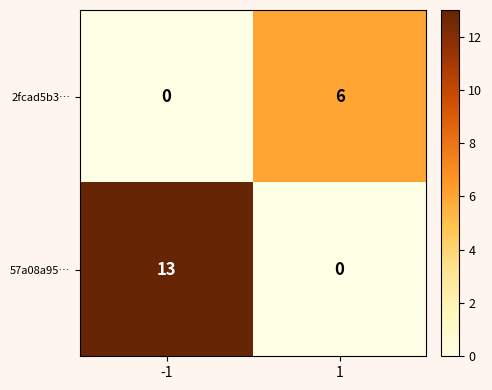

The value of 57a08a95… at 1 is -8. True or false?

False